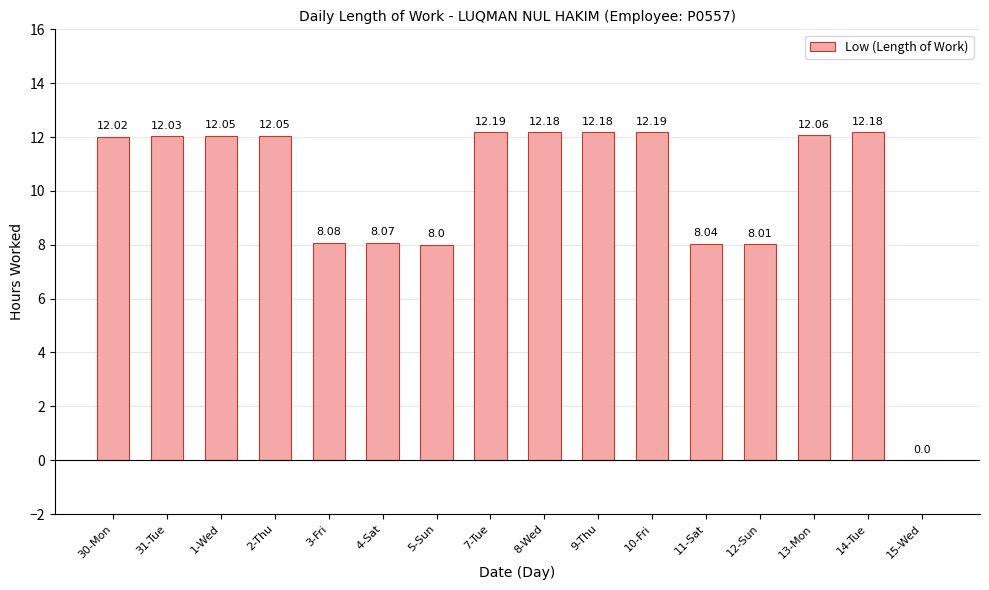

How many values exceed 12?

10